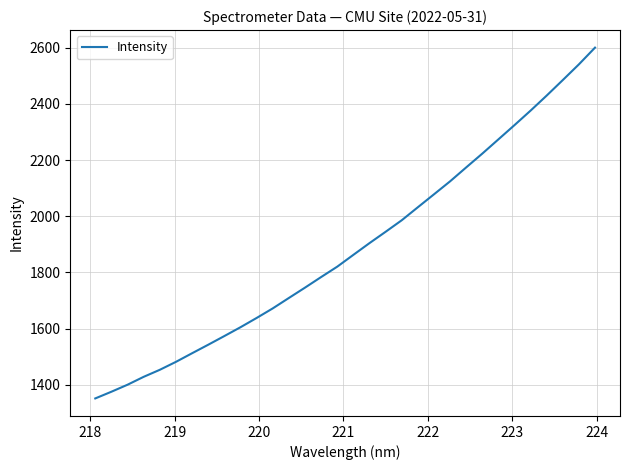

What is the greatest value displayed?

2600.1